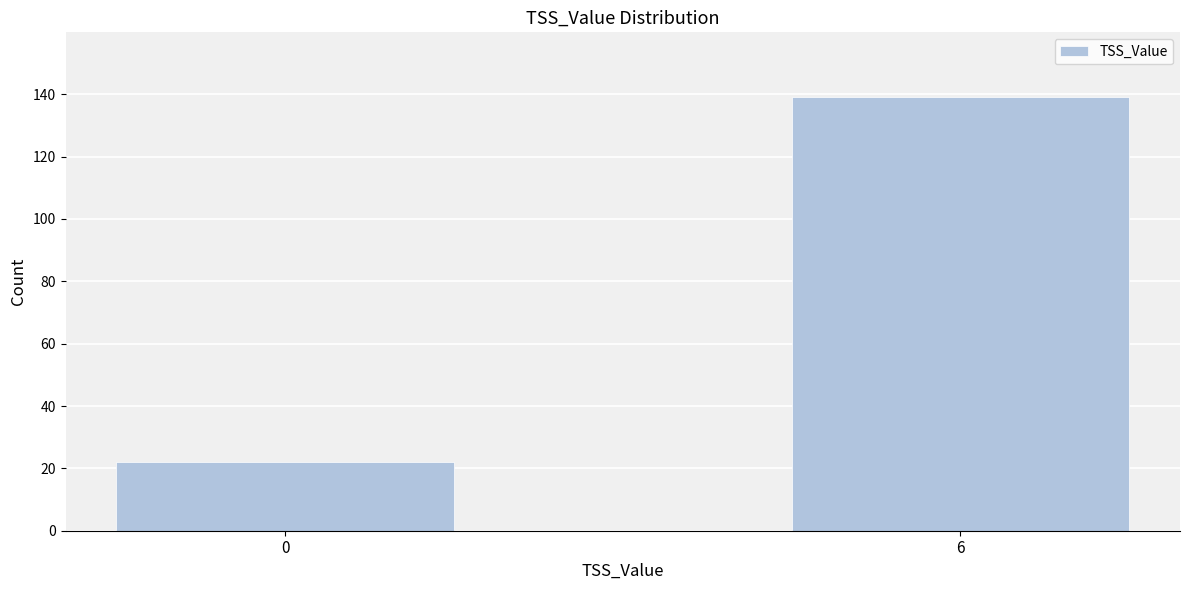

Reading right to left, extract all data points from this chart.

139	22